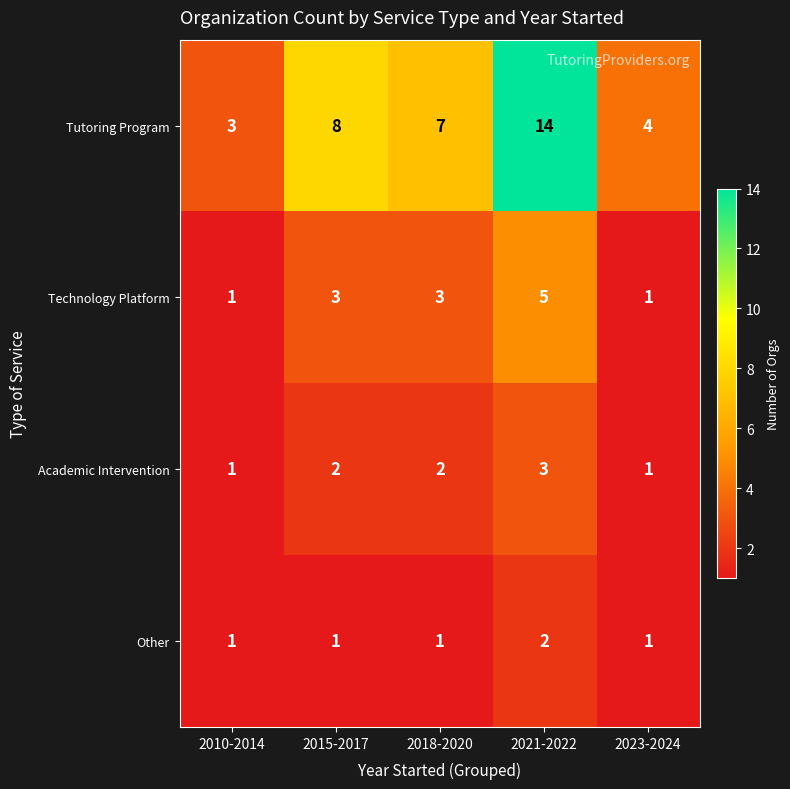

What is the total value across all series at 2021-2022?

24